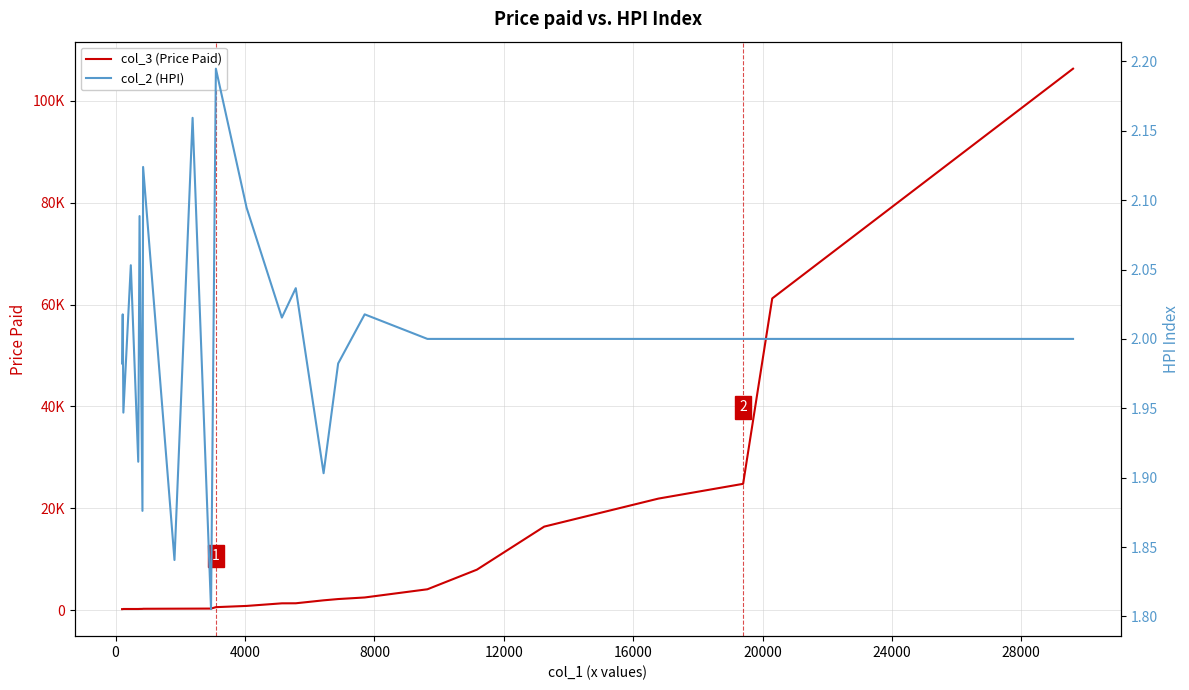

True or false: col_3 (Price Paid) and col_2 (HPI) intersect in this chart.

False